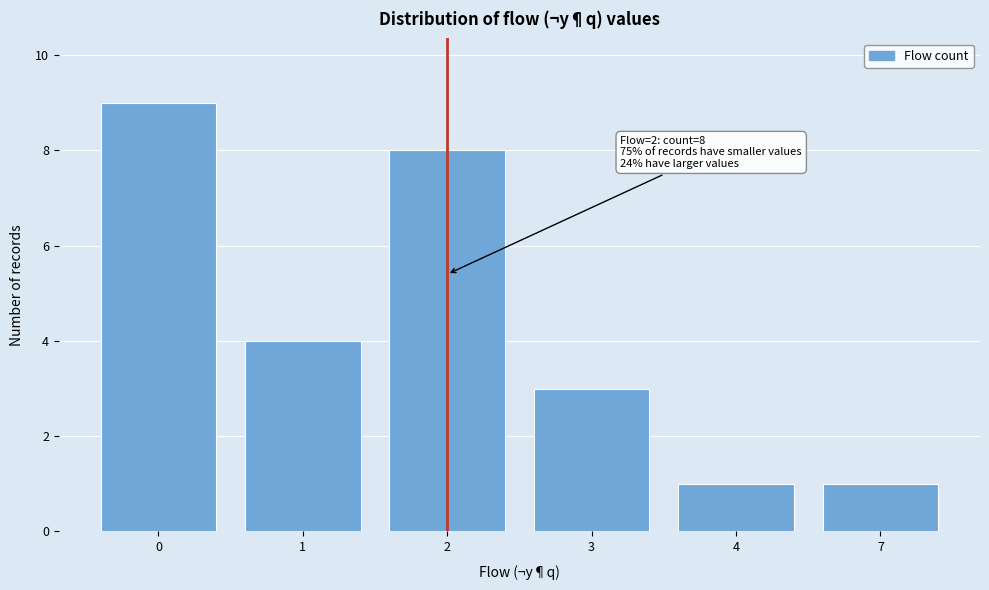

Reading left to right, transcribe all the data shown in this chart.

0=9	1=4	2=8	3=3	4=1	7=1